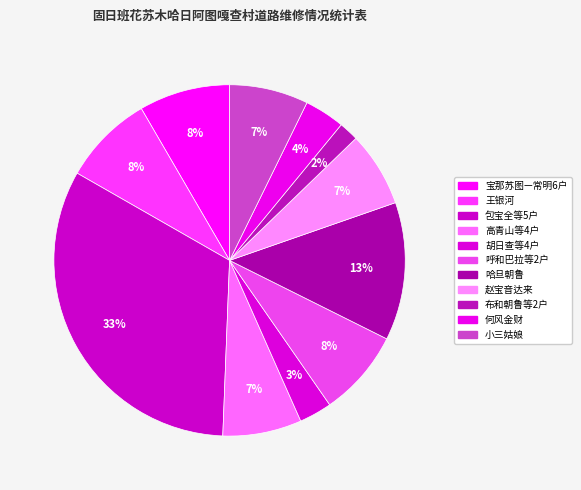

Combined, do 高青山等4户 and 赵宝音达来 account for over 50%?

No